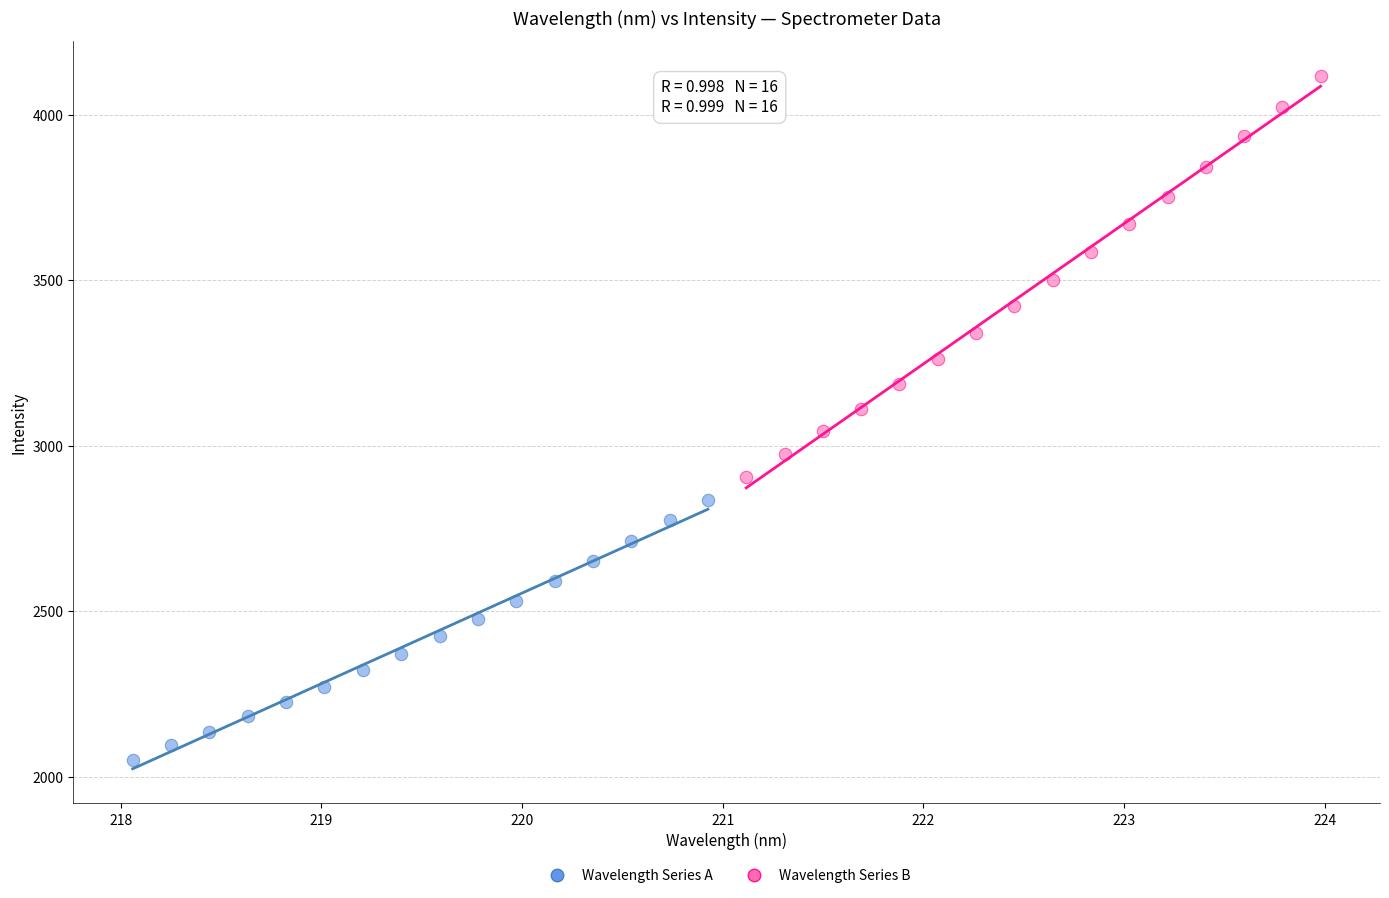

Which series reaches the minimum Y coordinate?

Wavelength Series A